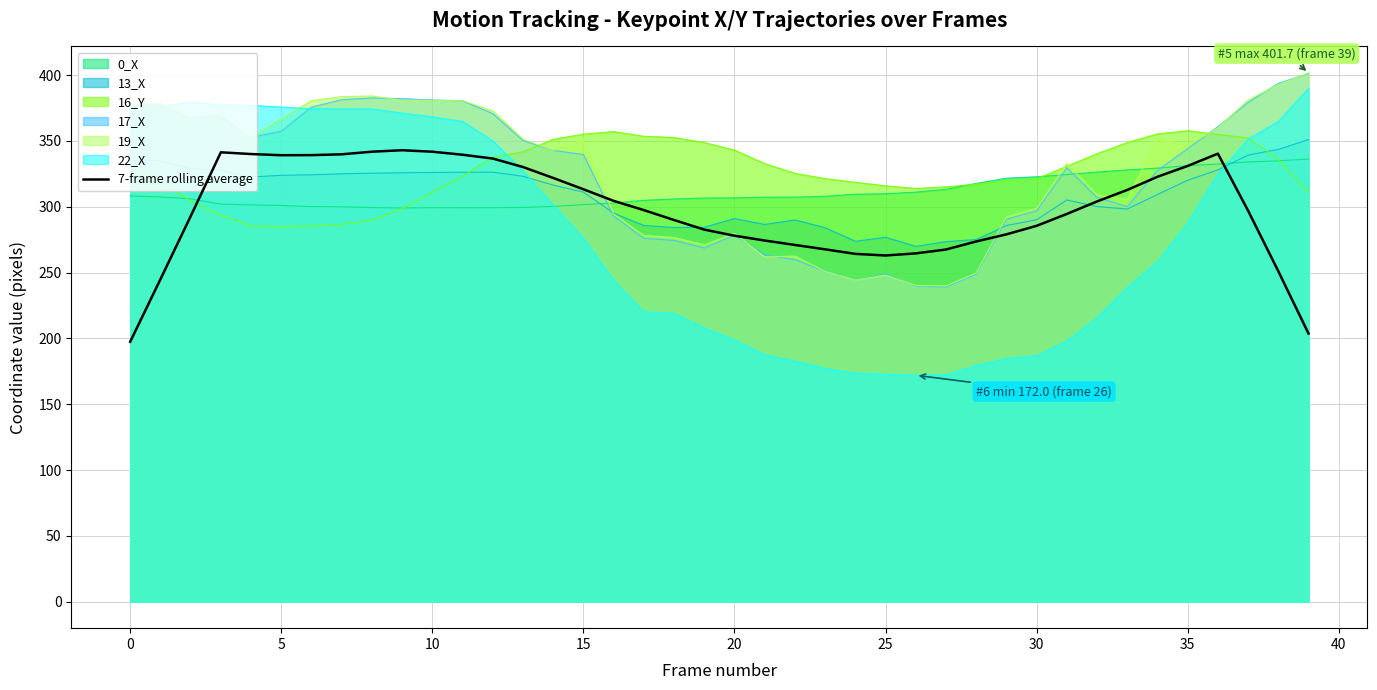

How many points are higher than both their immediate neighbors (excluding endpoints)?

3